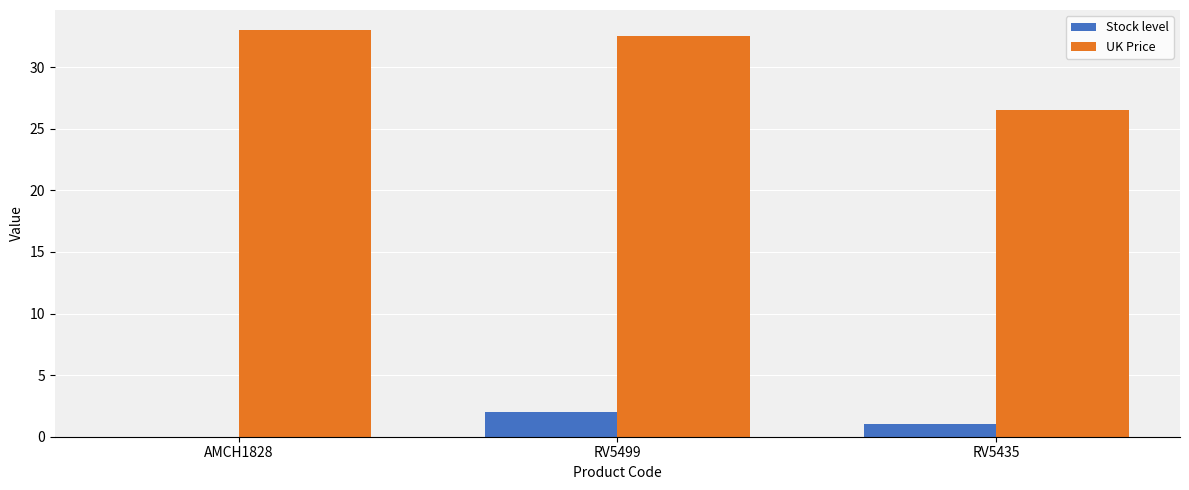

What is the greatest value displayed?

33.0